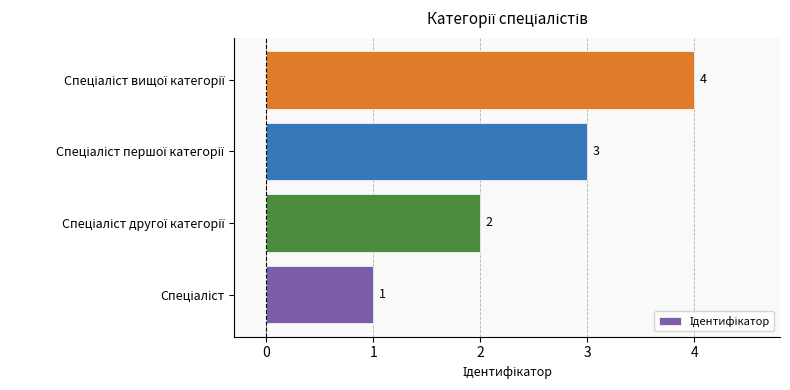

What is the greatest value displayed?

4